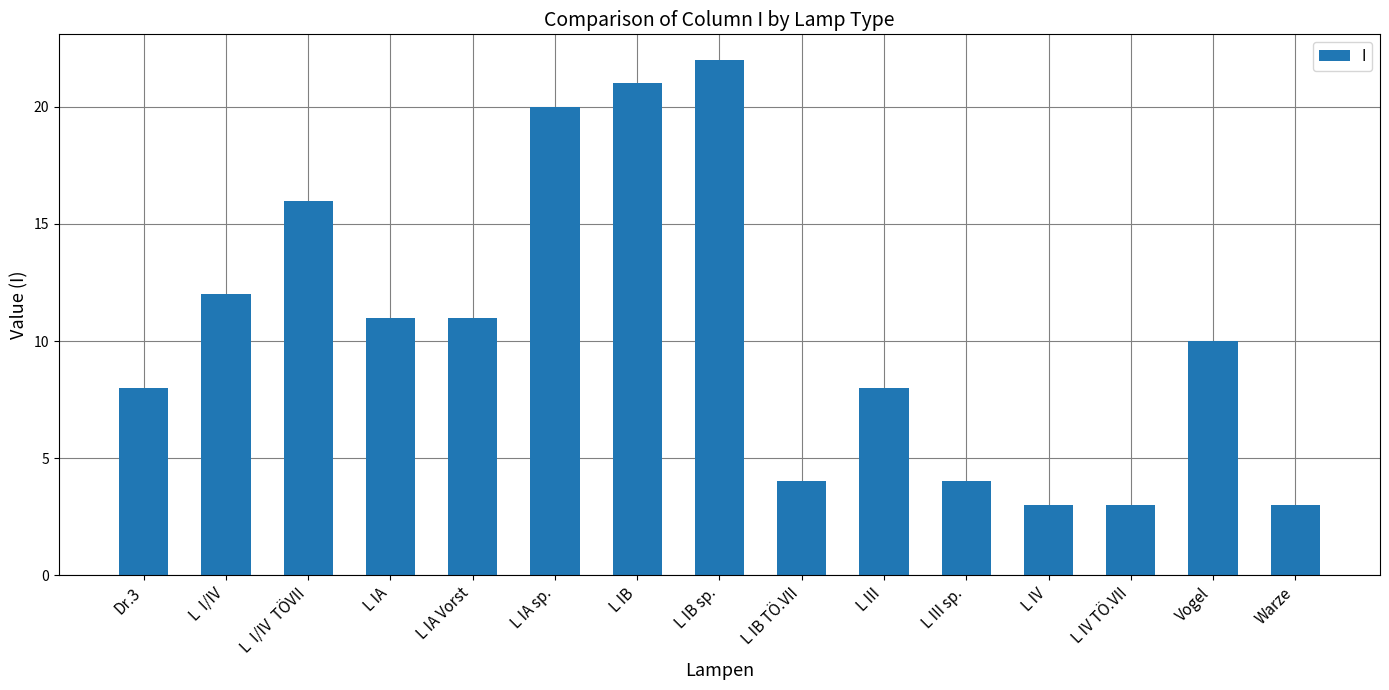

What is the difference between the maximum and minimum values?

19